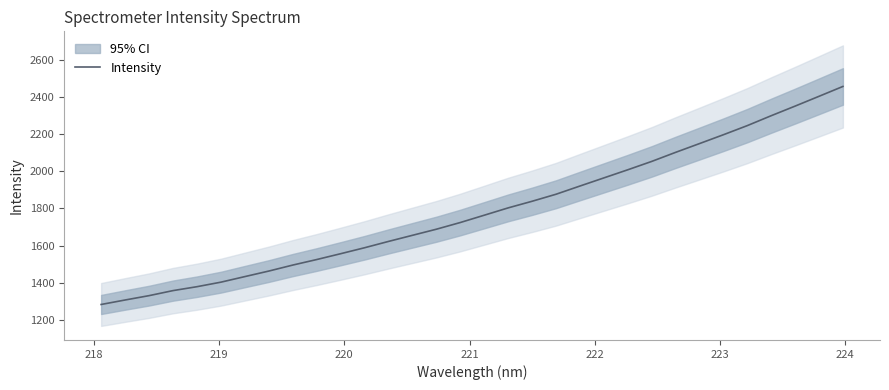

The chart shows a value of 637.5 at 14. True or false?

False